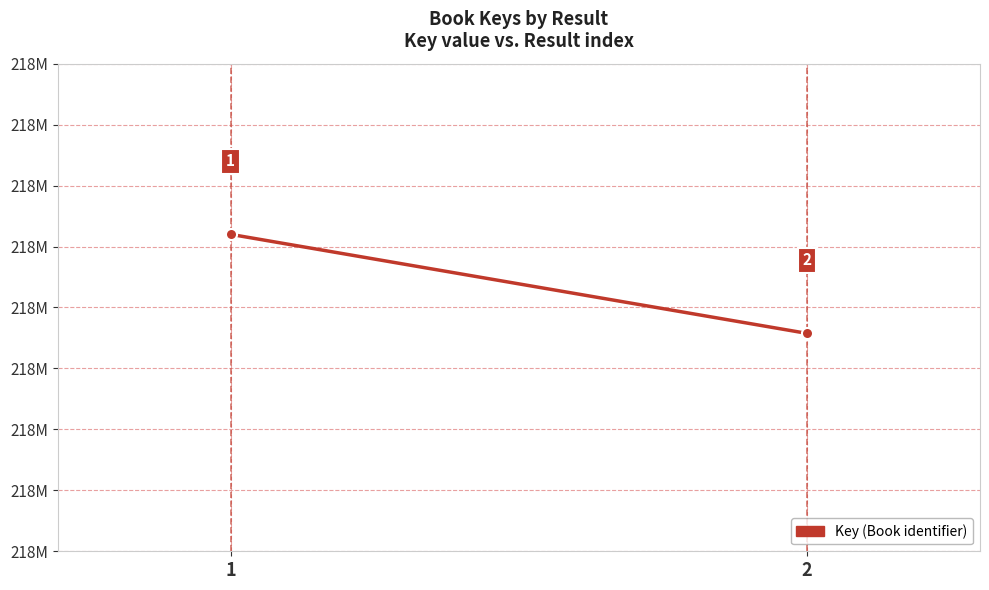

Reading left to right, what are all the values shown in this chart?

217929999	217889373